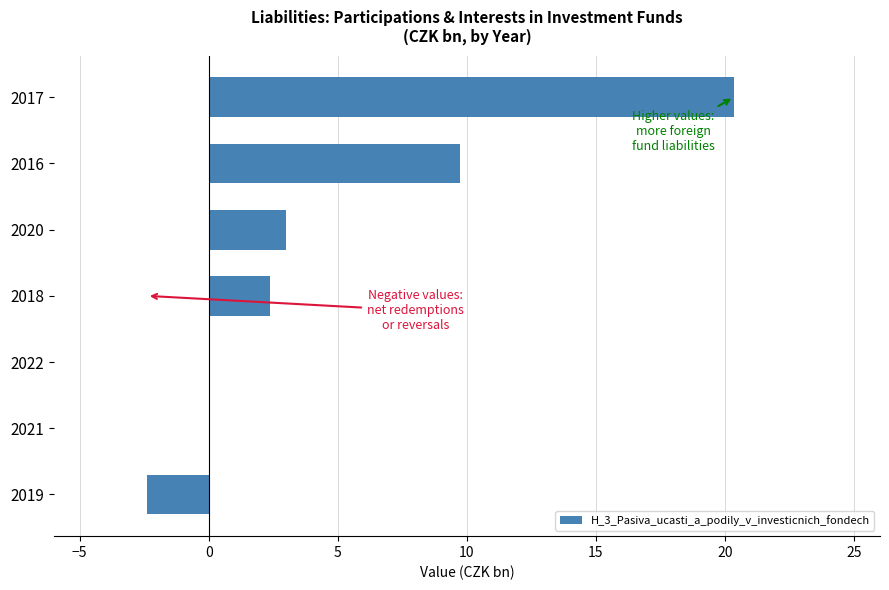

Are the bars horizontal?

Yes